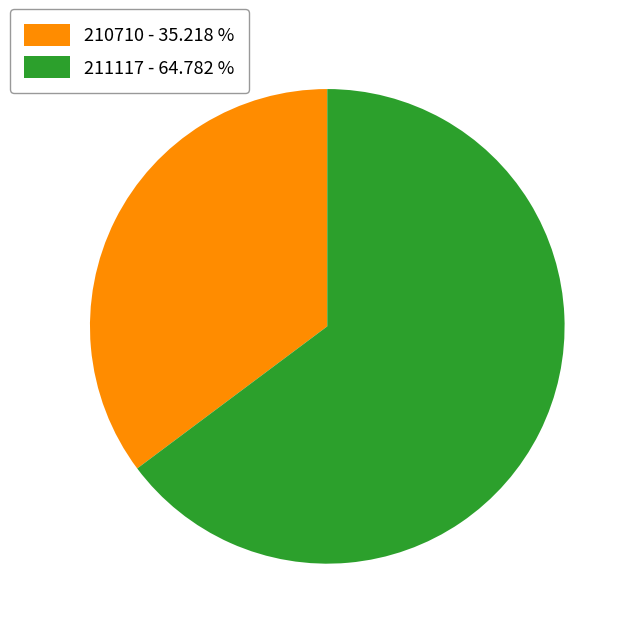

Does any single category account for the majority?

Yes